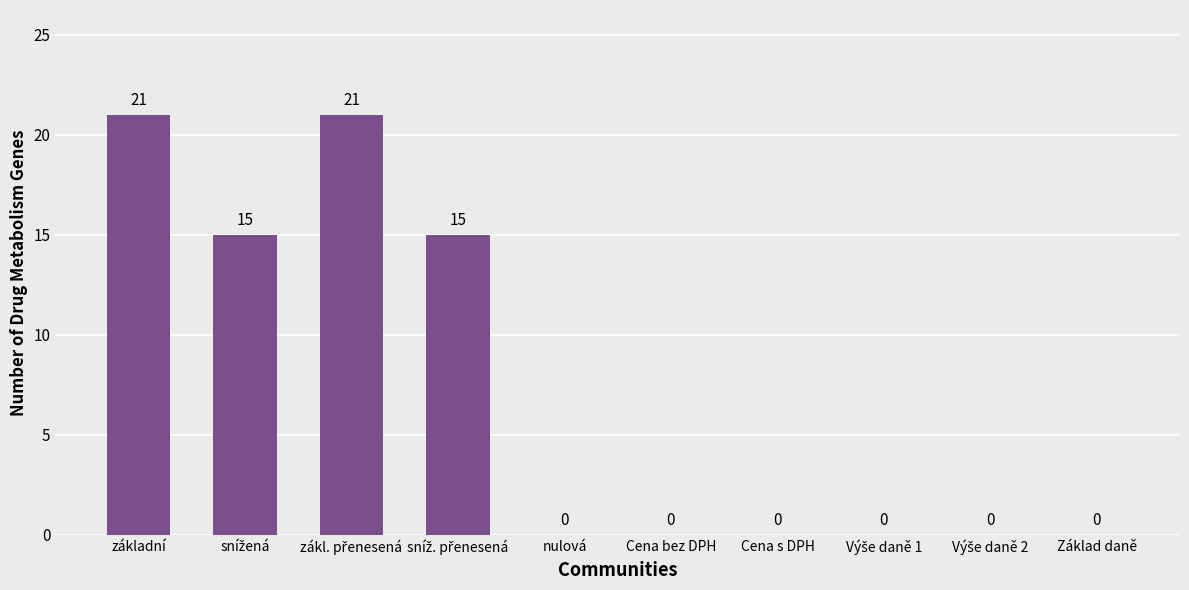

What is the maximum value shown in the chart?

21